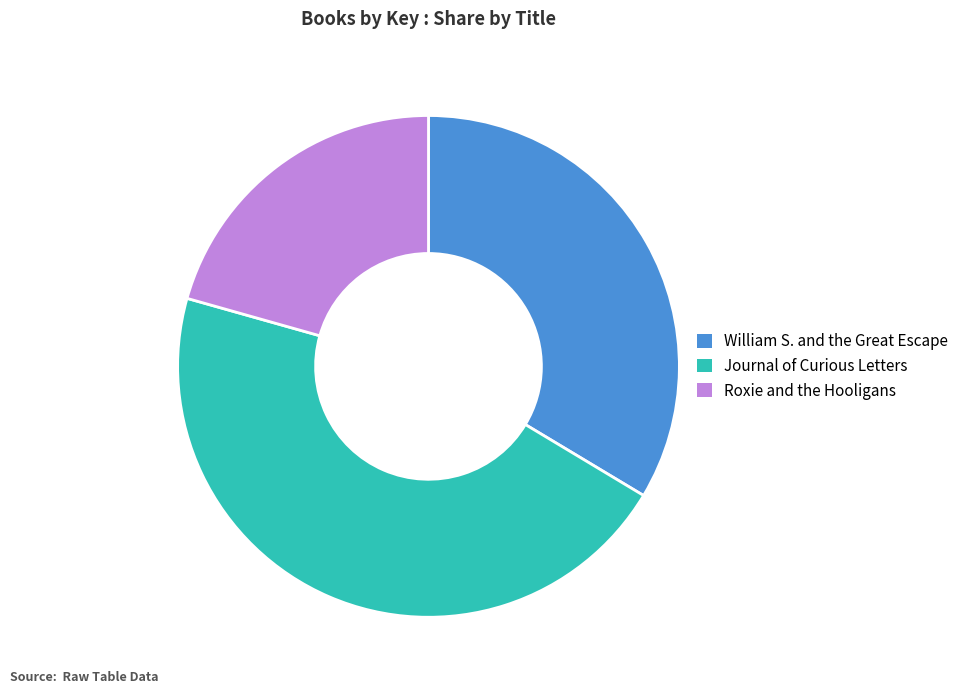

Which has a higher value, Roxie and the Hooligans or William S. and the Great Escape?

William S. and the Great Escape